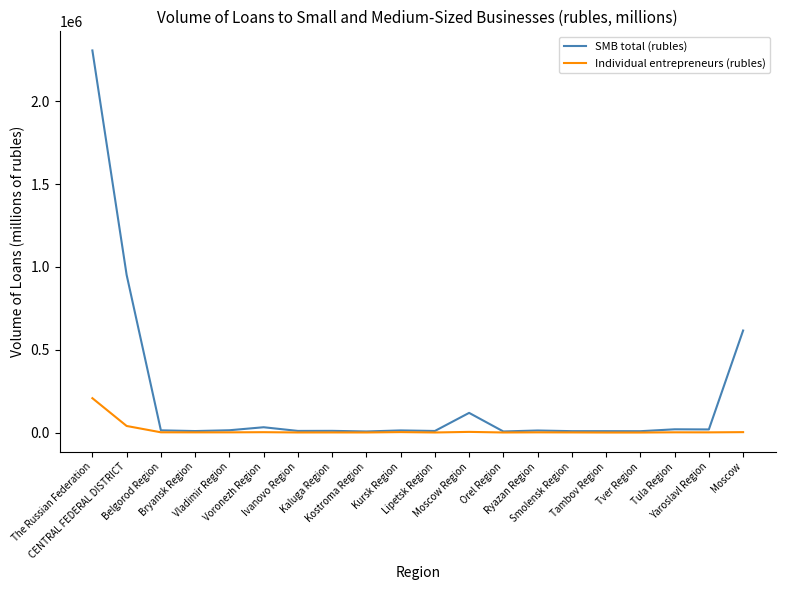

Which series has the largest range (max minus min)?

SMB total (rubles)